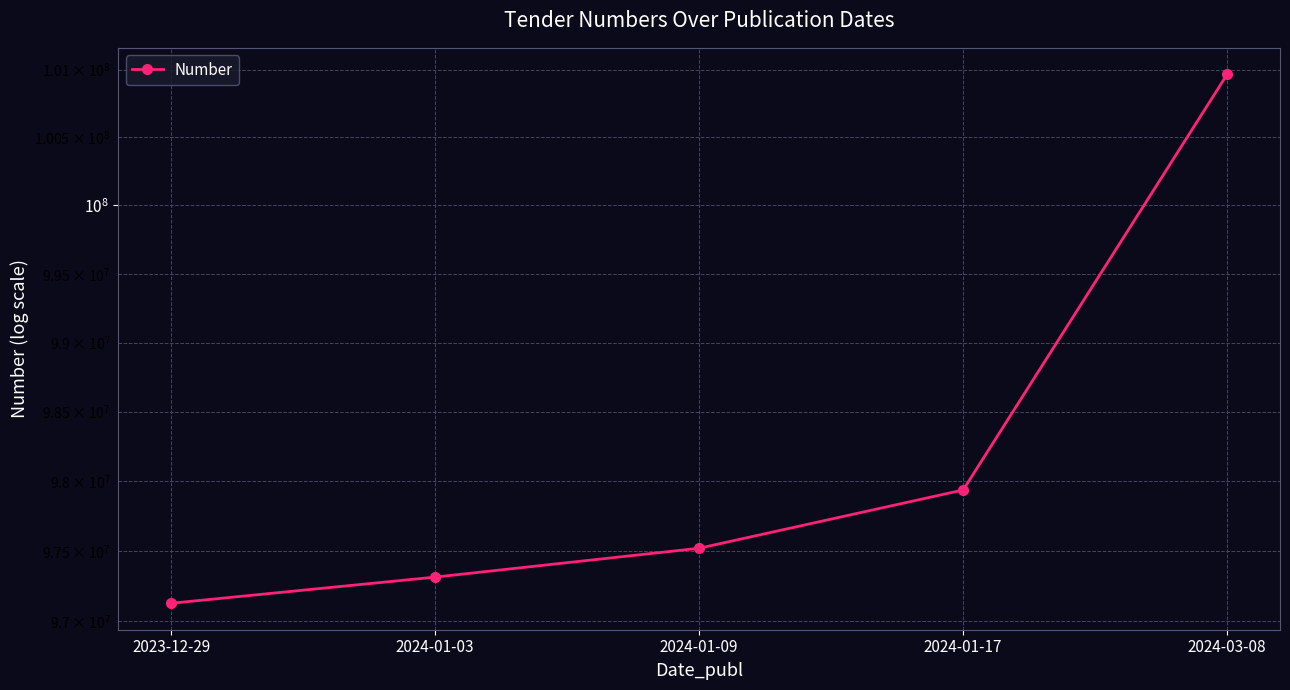

Reading left to right, list all the values displayed in this chart.

97125933	97312510	97518426	97936013	100966053